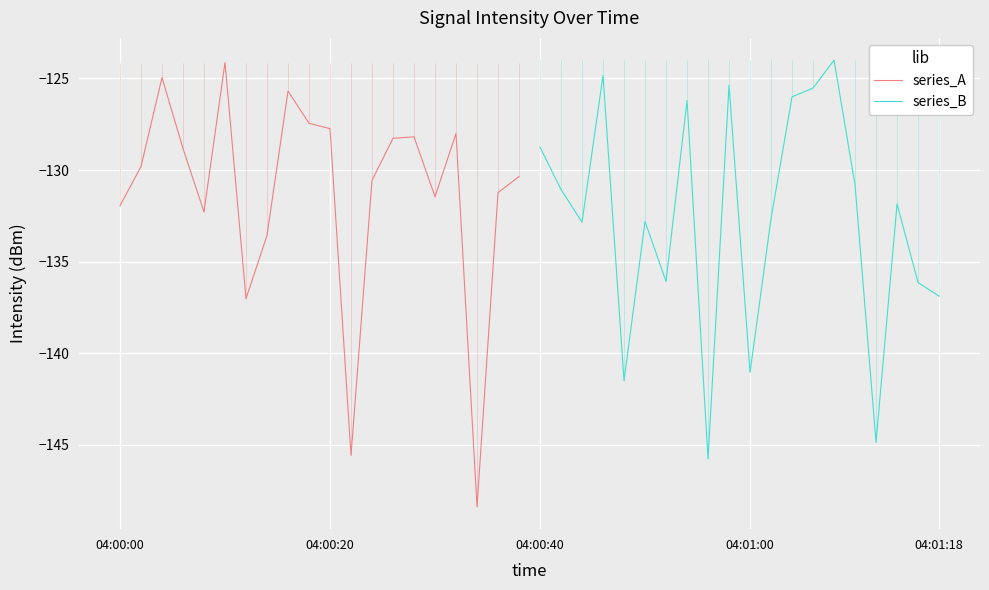

What is the maximum value for series_A?

-124.1